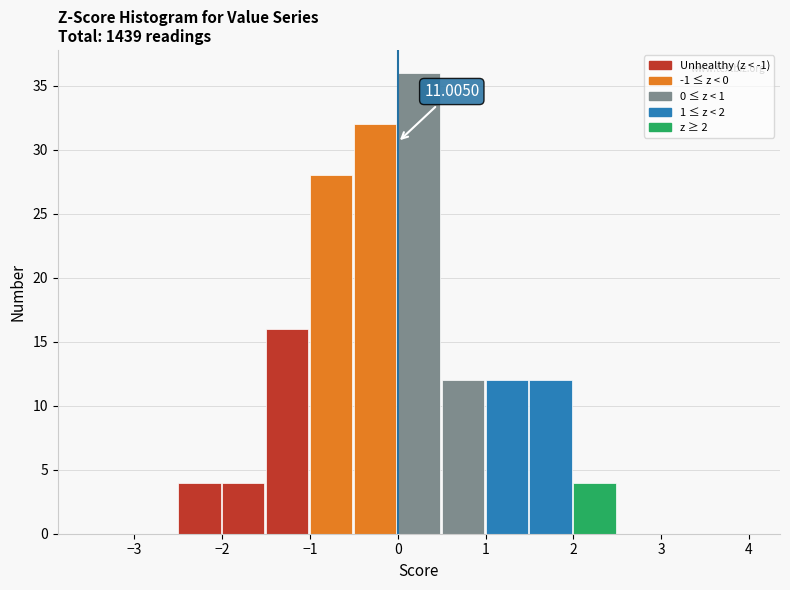

Which range on the x-axis has the tallest bar?

0.0 to 0.5